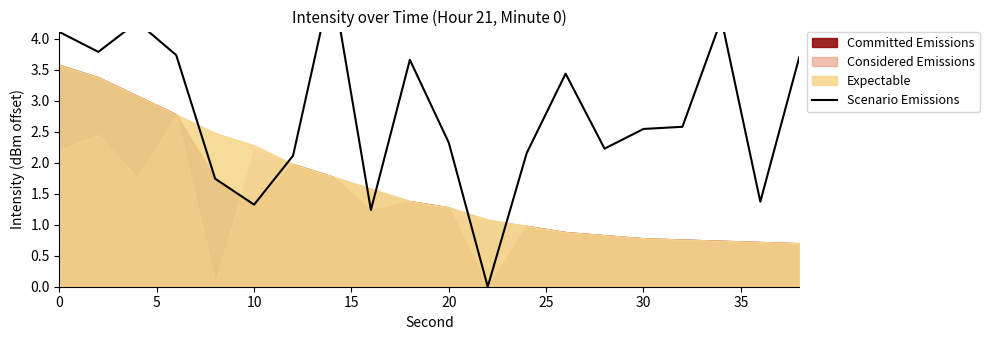

What is the sum of all values?

55.6